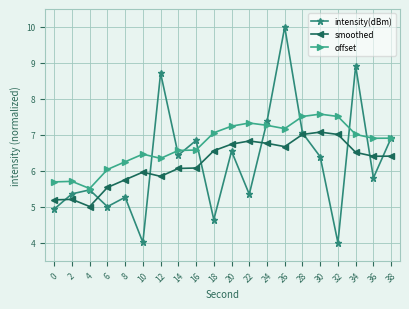

What is the highest value of the intensity(dBm) series?

10.0